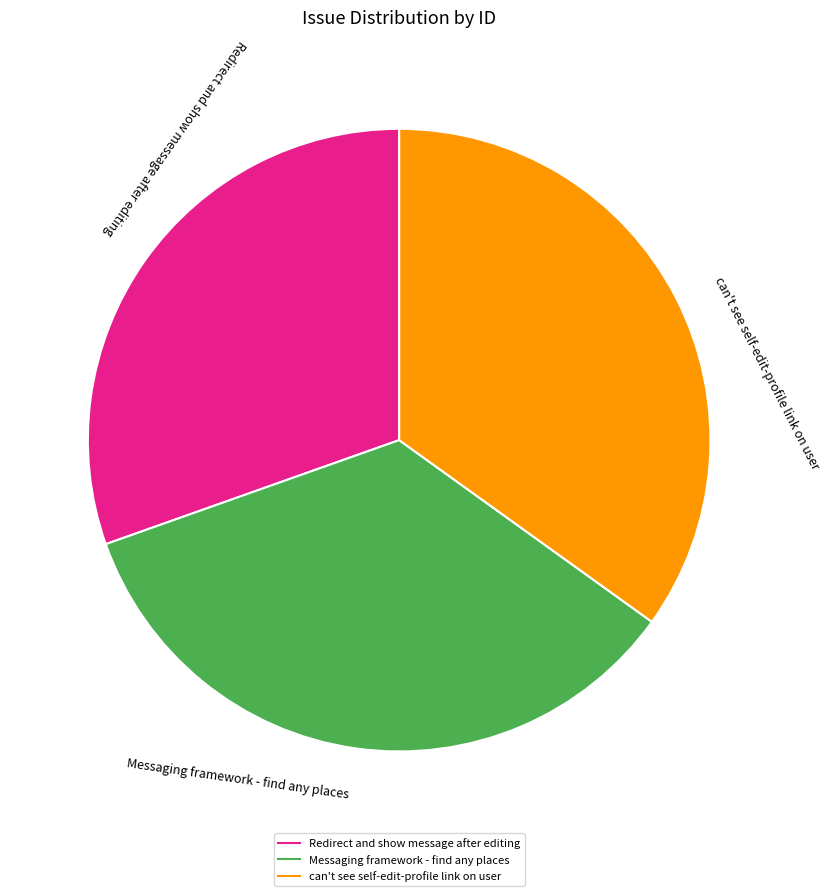

What is the smallest slice in the pie chart?

Redirect and show message after editing